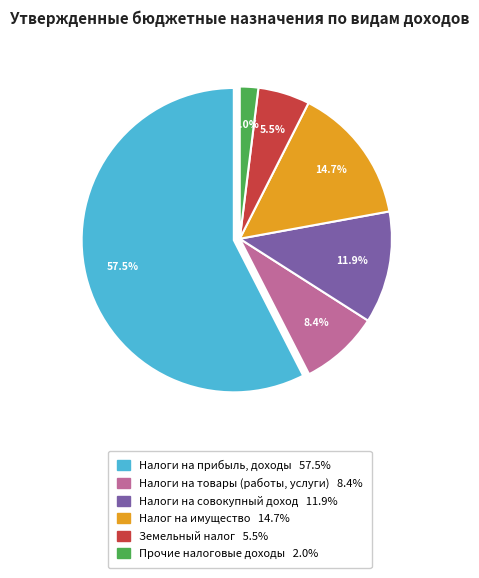

Does any single category account for the majority?

Yes